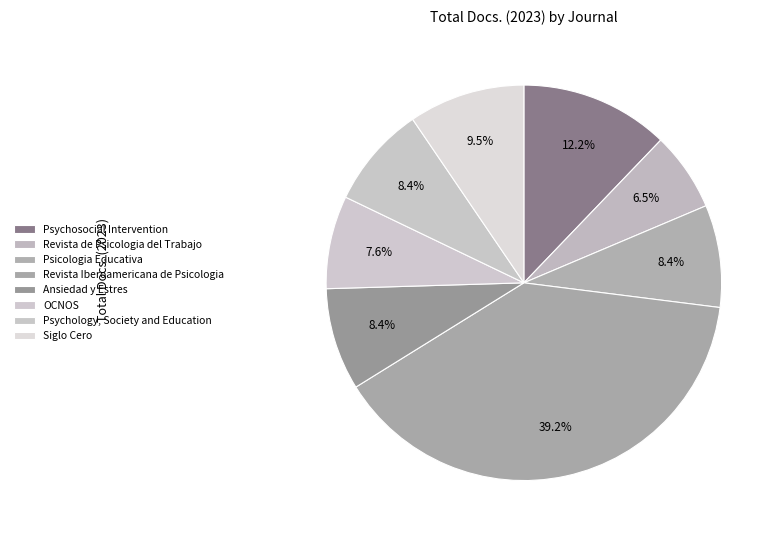

Which has a higher value, Siglo Cero or Psychology, Society and Education?

Siglo Cero